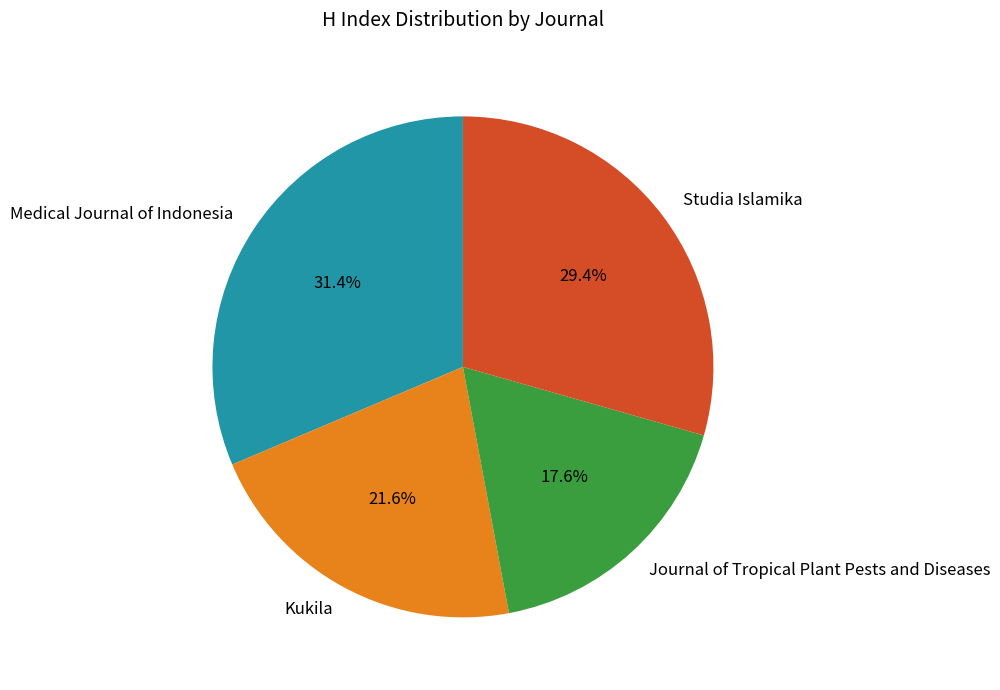

To the nearest percent, what is the difference between the largest and smallest slice percentages?

14%